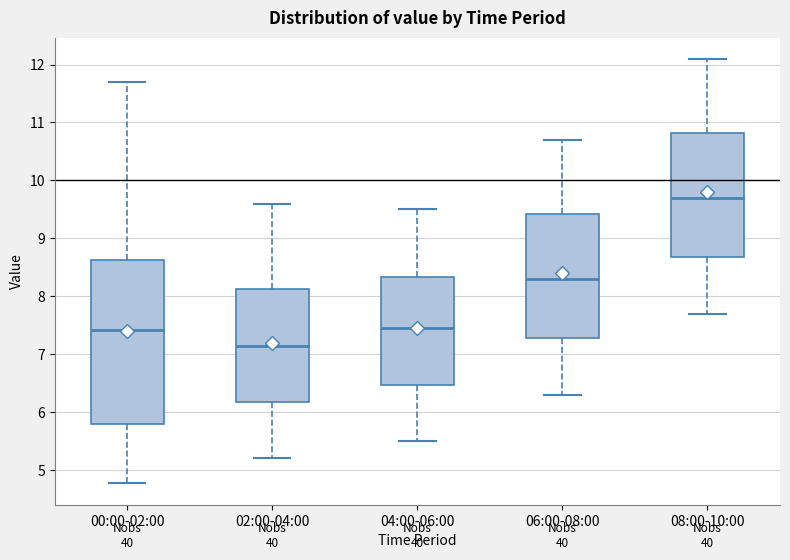

Which box's median line is the lowest?

02:00-04:00